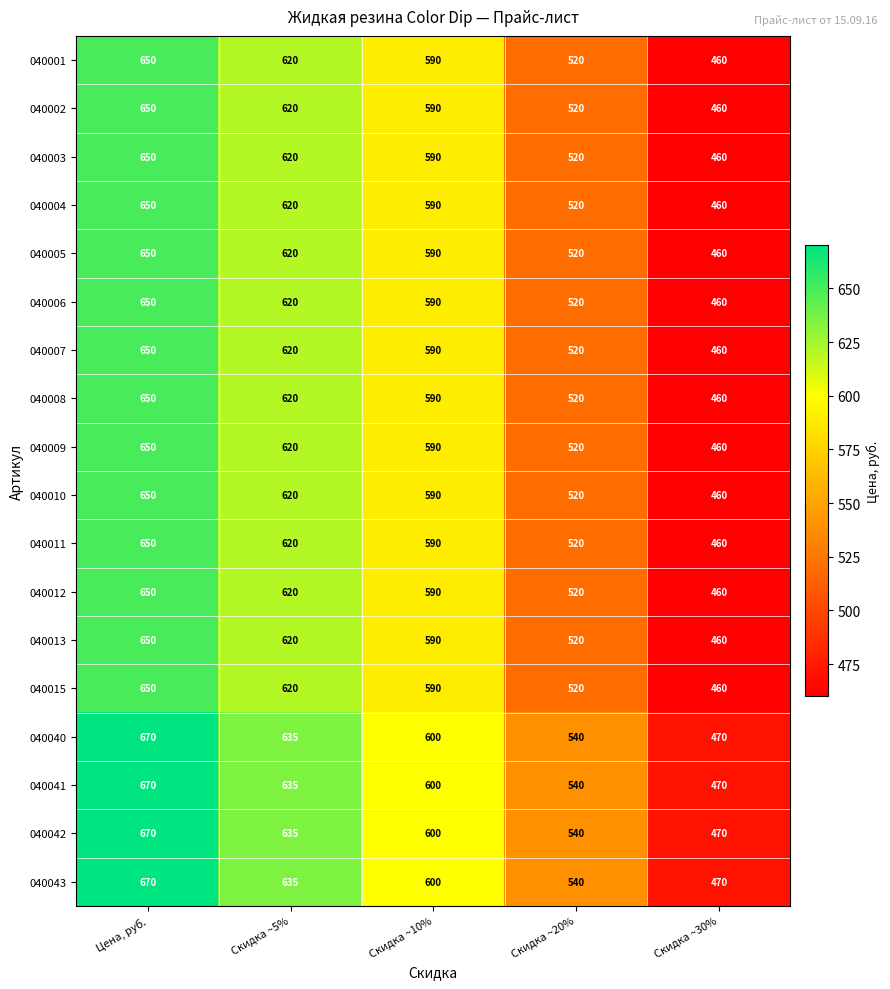

How many 040008 values are between 520 and 620?

3